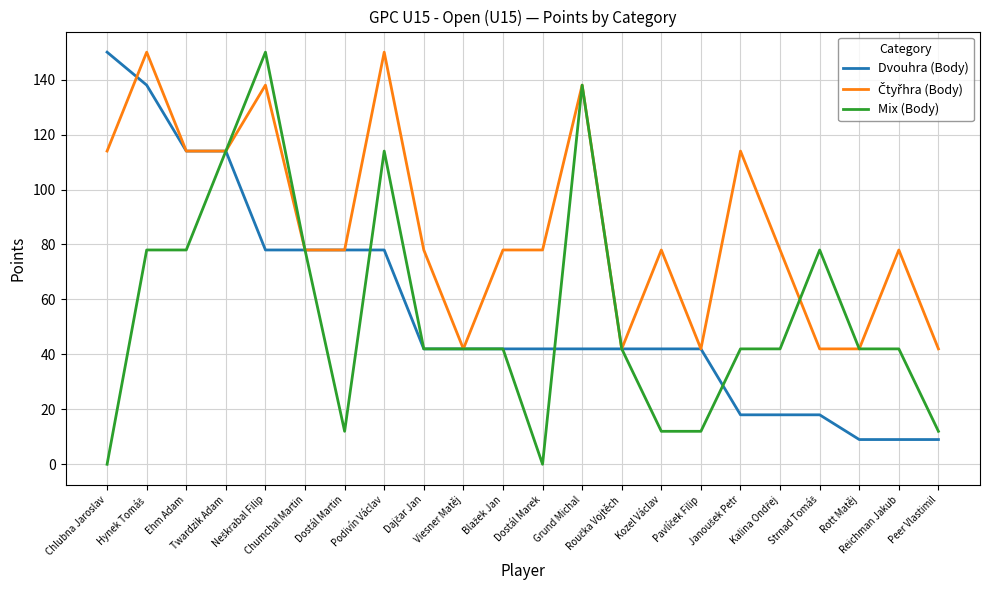

What is the maximum value shown in the chart?

150